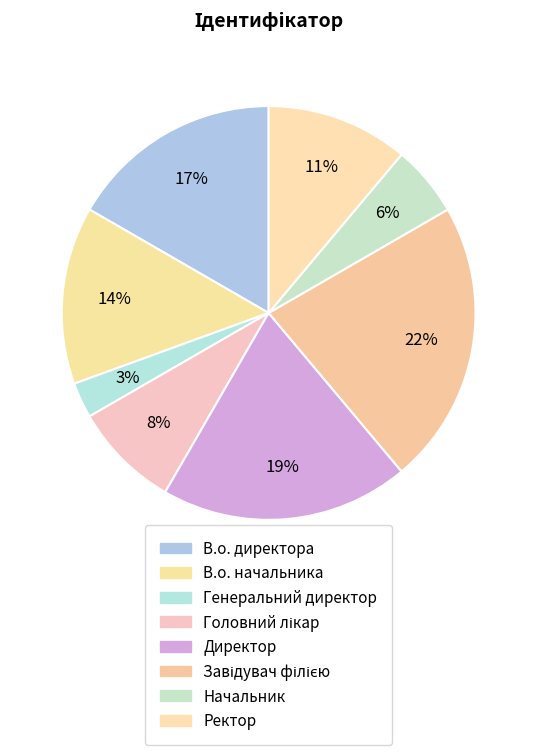

What is the ratio of the value at Начальник to the value at В.о. начальника?

0.4